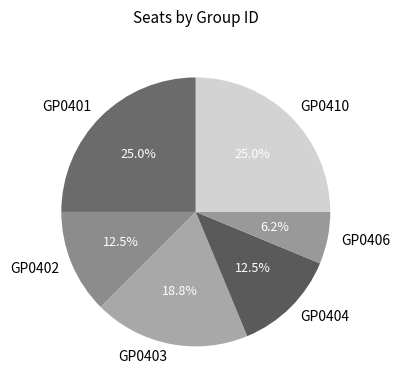

Count the number of slices in the pie.

6